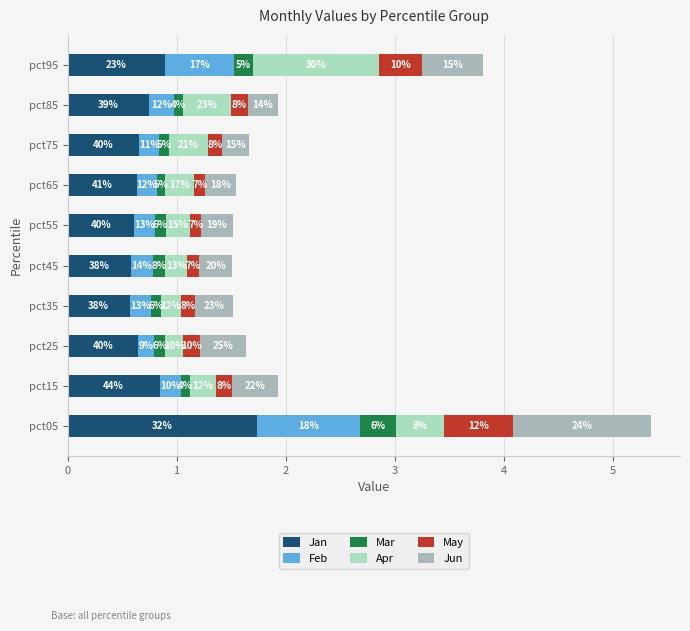

Count the Mar values in the range 0 to 1.

10